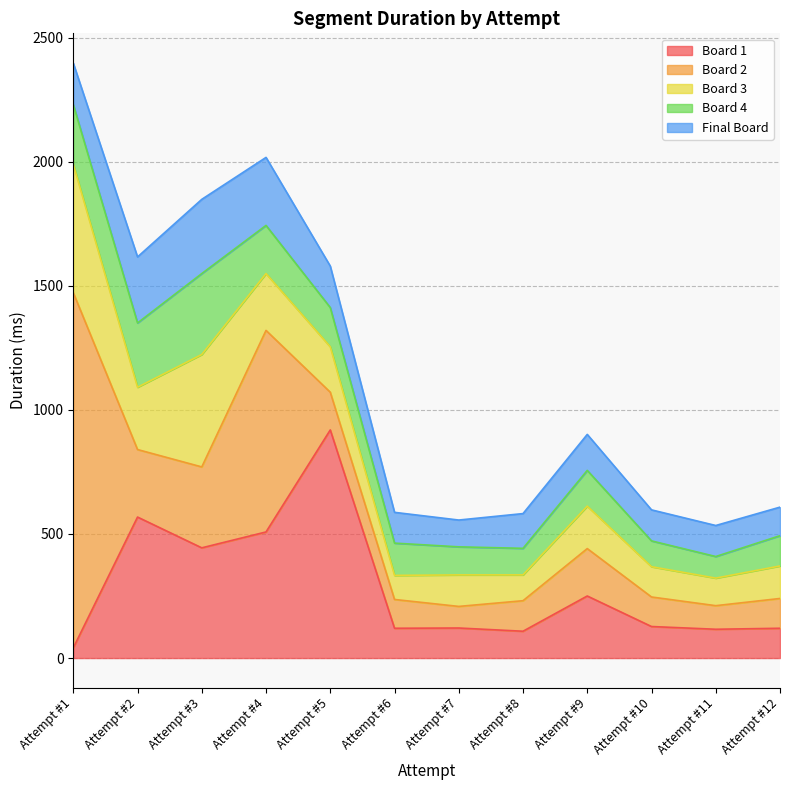

At how many categories does at least one series exceed 247?

6